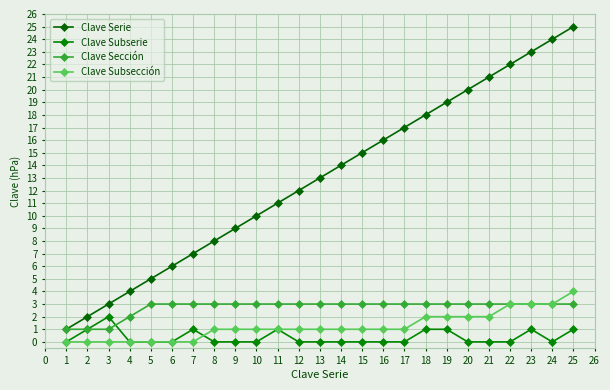

What is the total value across all series at 21?

26